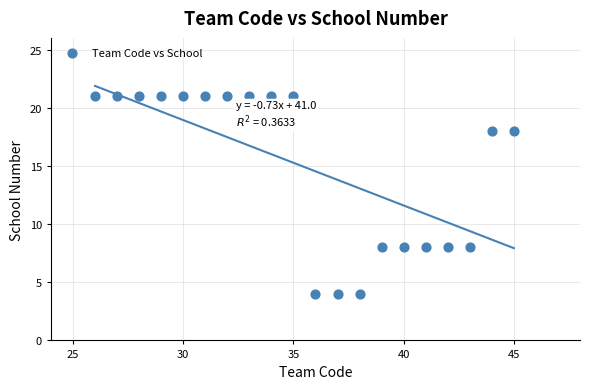

What is the range of Y values (max minus min)?

17